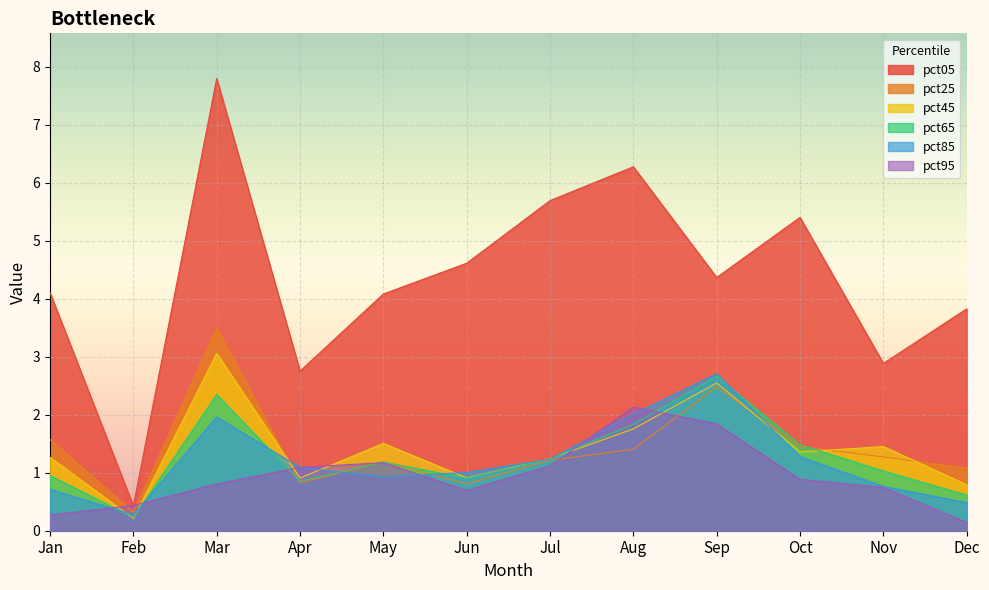

How many categories are shown in the chart?

12